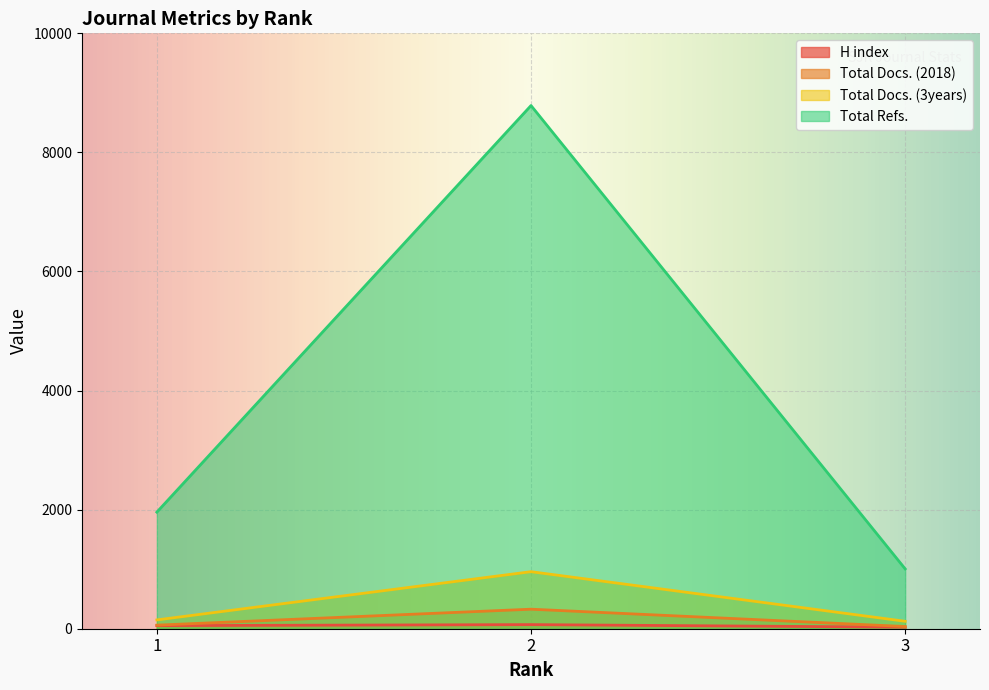

Reading left to right, list all the values displayed in this chart.

H index: 1=52	2=69	3=26
Total Docs. (2018): 1=60	2=328	3=37
Total Docs. (3years): 1=148	2=958	3=125
Total Refs.: 1=1958	2=8787	3=1005